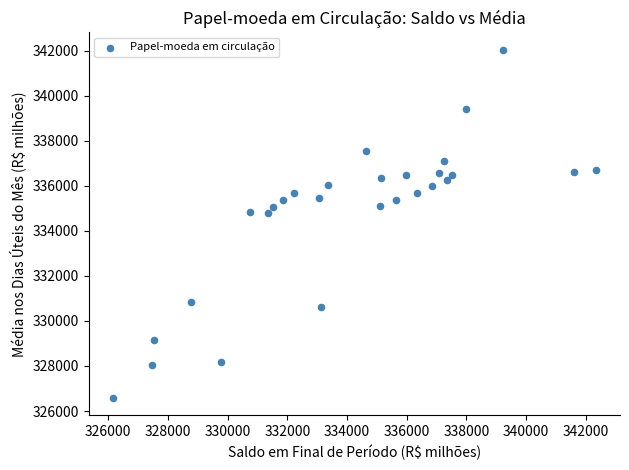

What is the range of Y values (max minus min)?

15440.6